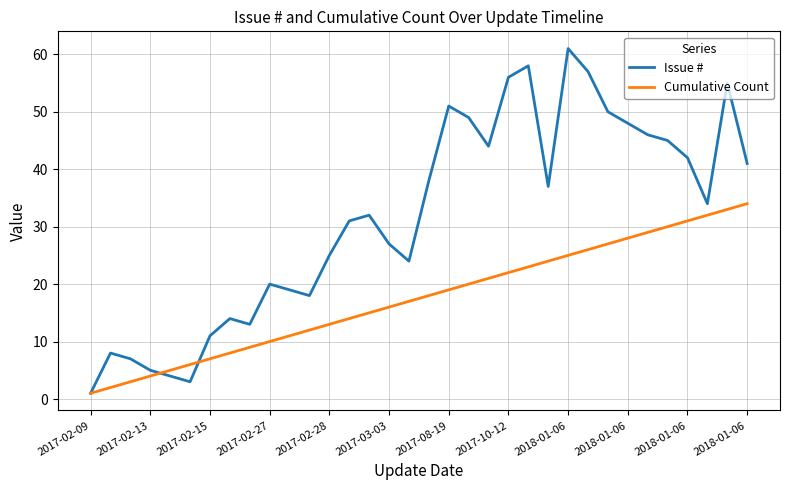

Which series has the largest total across all categories?

Issue #